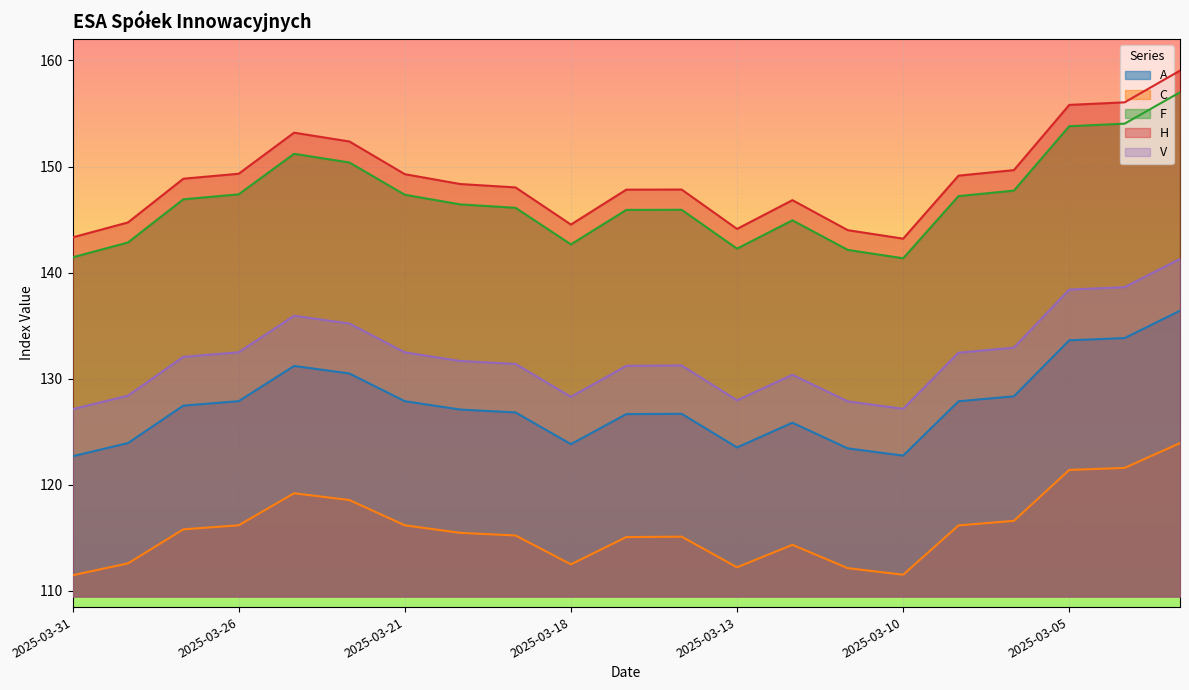

Which category has the lowest value in the A series?

2025-03-31